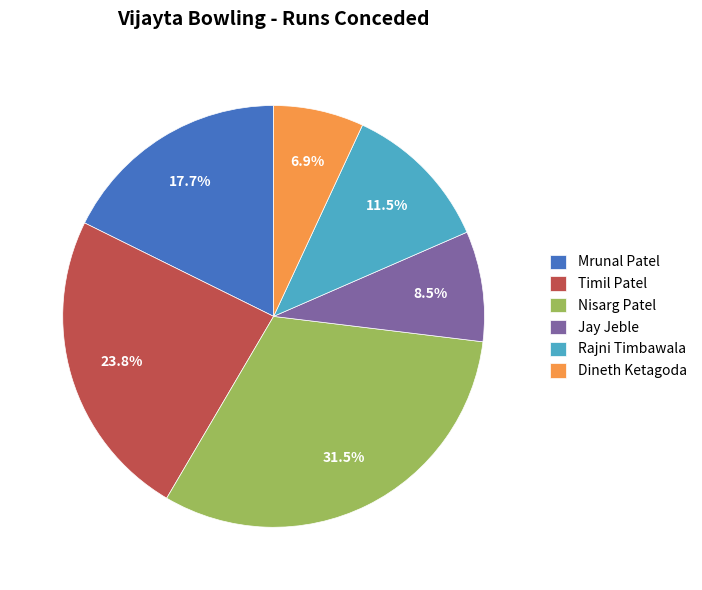

Does Rajni Timbawala represent more than half of the total?

No